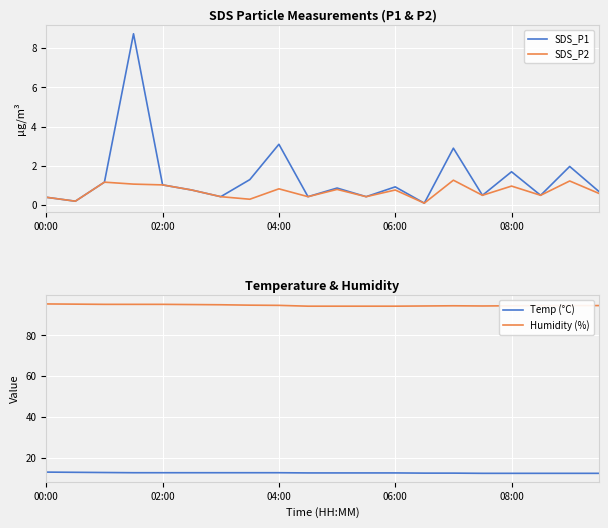

The SDS_P1 series shows 0.4 at 08:00. True or false?

False